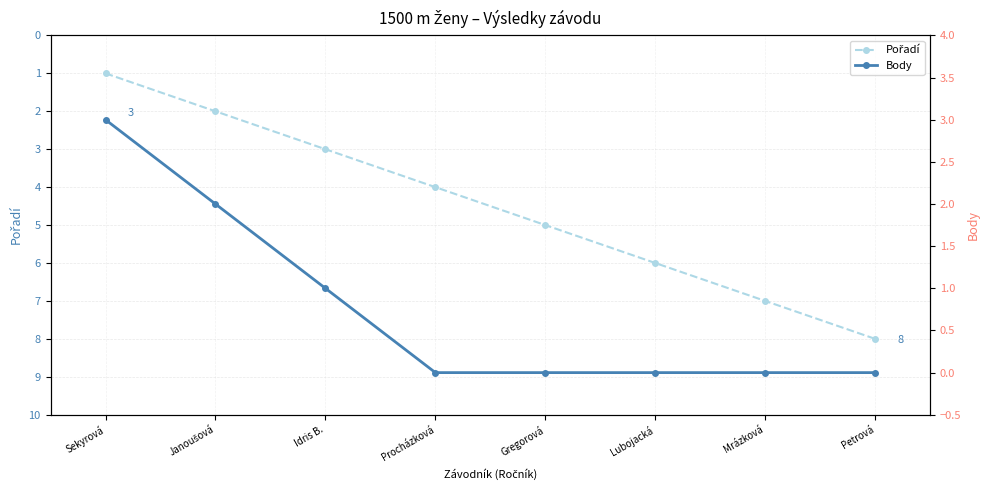

How many lines are shown in the chart?

2